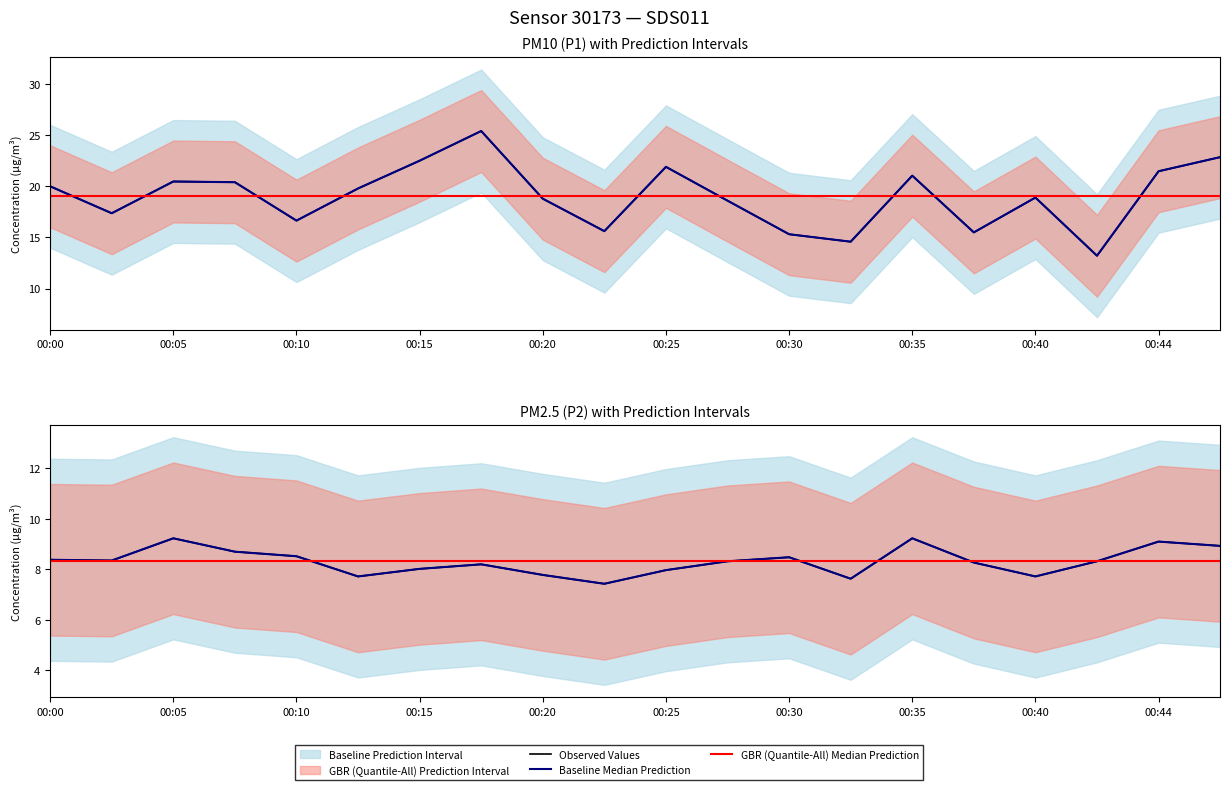

How many interior local valleys does the Observed Values series have?

5